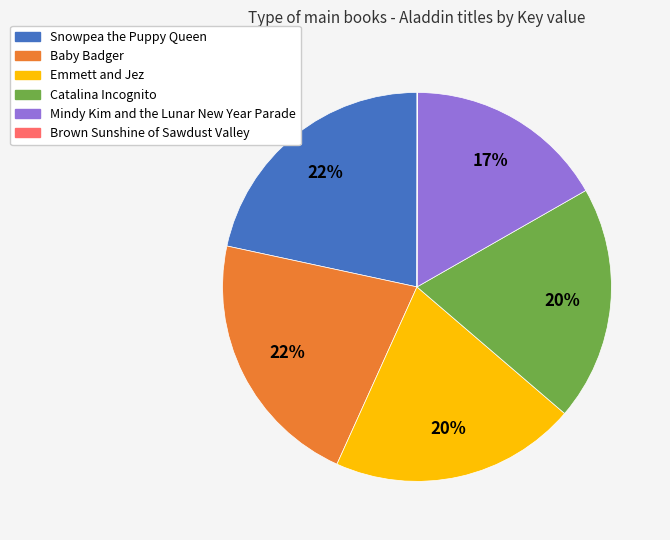

True or false: Catalina Incognito accounts for 20% of the total.

True